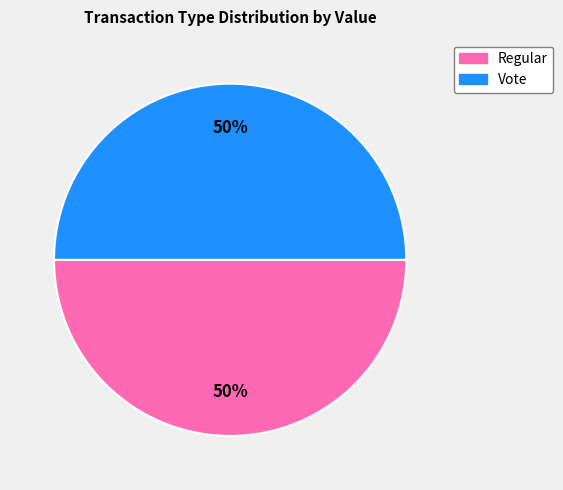

The Vote slice represents 50% of the pie. True or false?

True